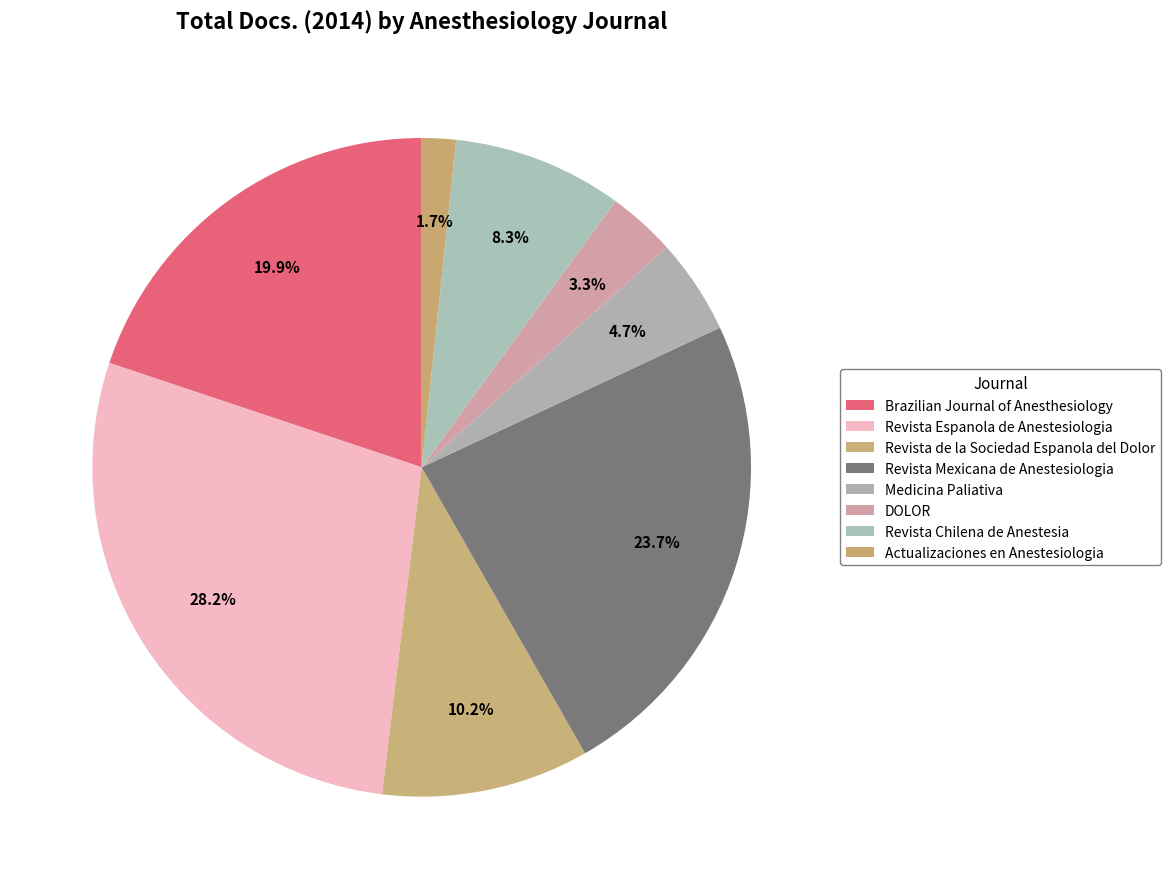

Which slice is the largest?

Revista Espanola de Anestesiologia